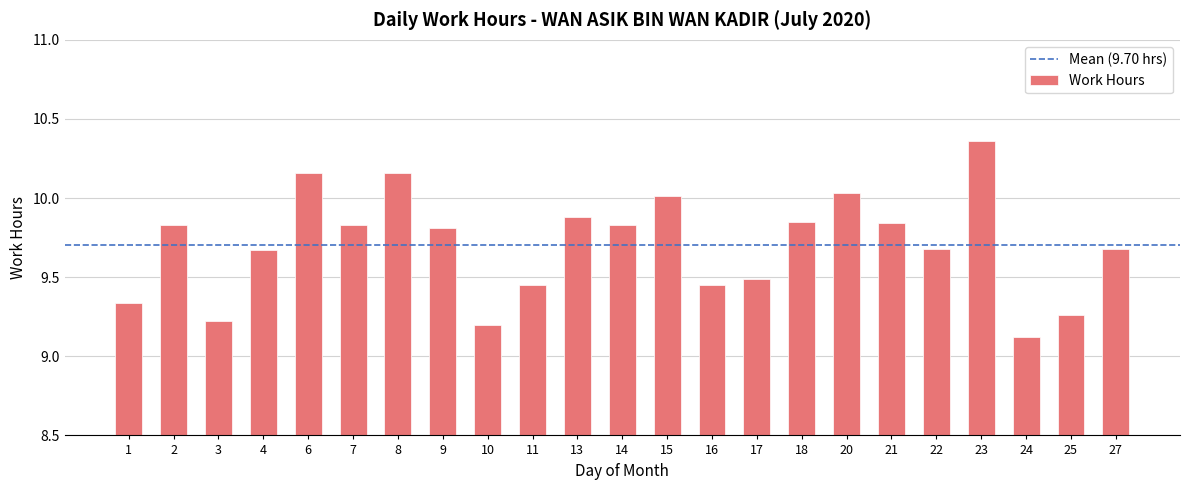

Which has a higher value, 7 or 6?

6